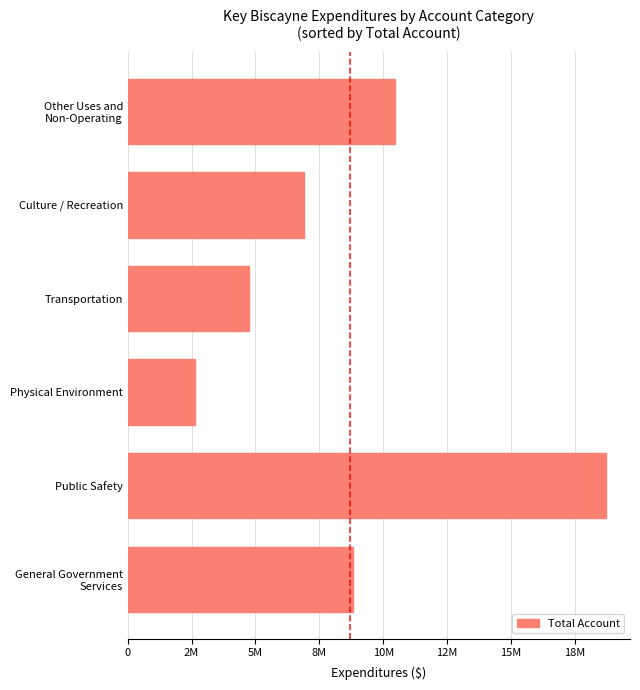

Count the values in the range 4746270 to 10474166.

4